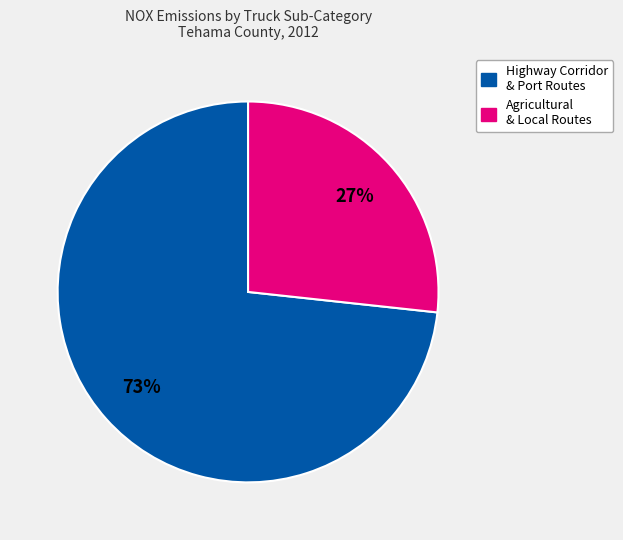

Does any single category account for the majority?

Yes